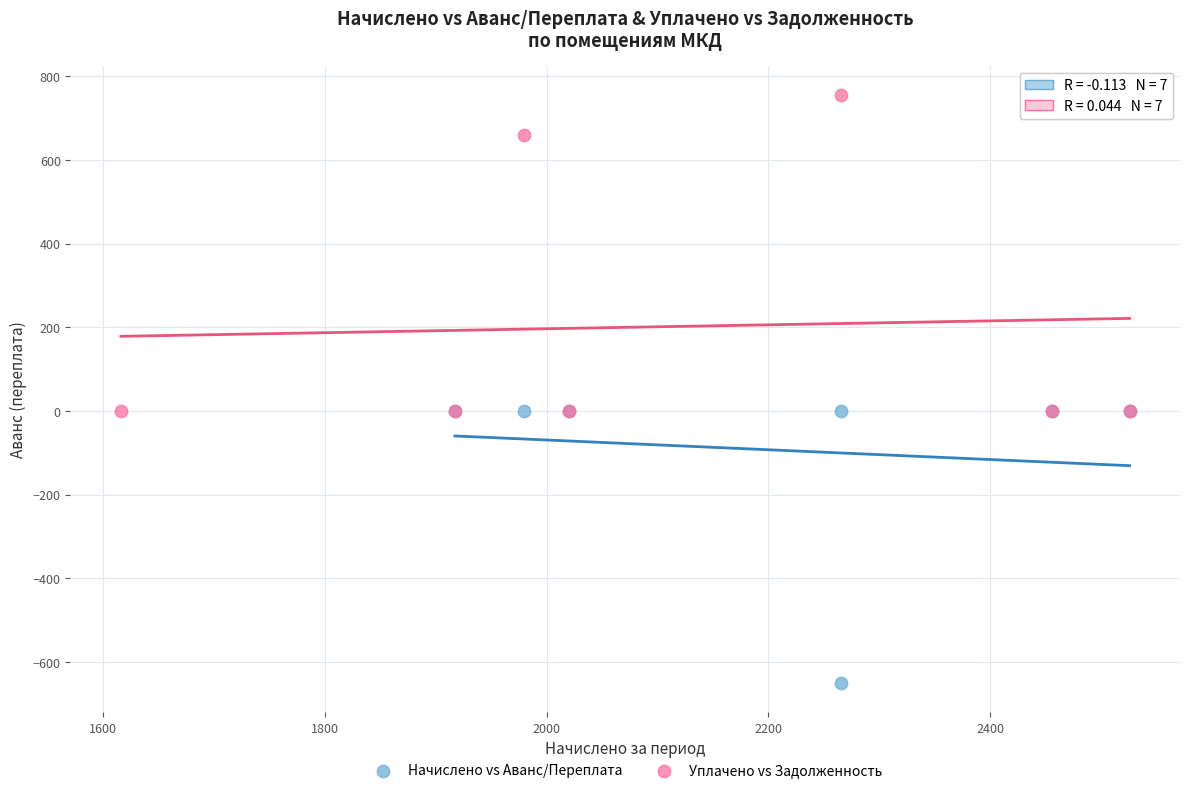

Which series reaches the minimum Y coordinate?

Начислено vs Аванс/Переплата